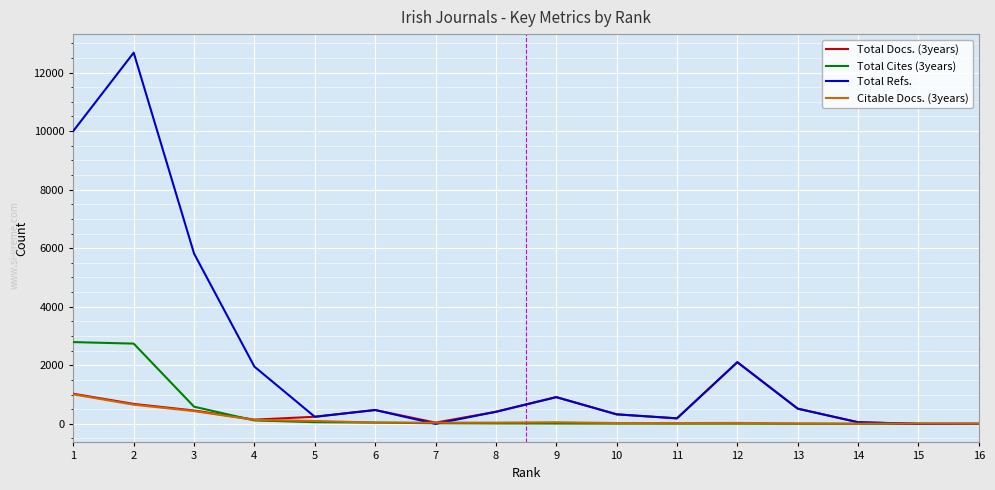

What is the difference between the second highest and second lowest values in the Citable Docs. (3years) series?

646